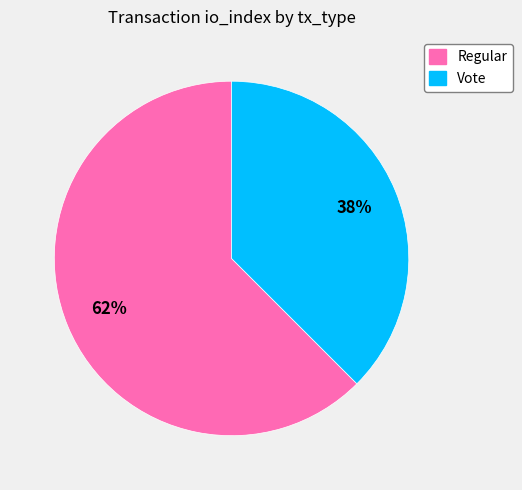

To the nearest percent, what is the combined percentage of Vote and Regular?

100%